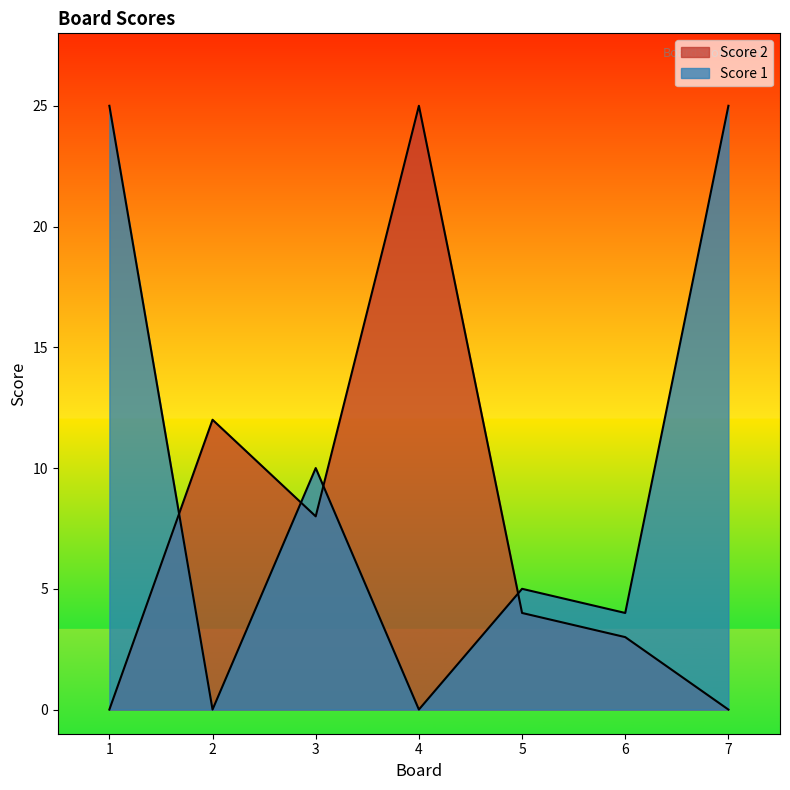

Rank the series by their maximum value, from highest to lowest.

Score 2, Score 1